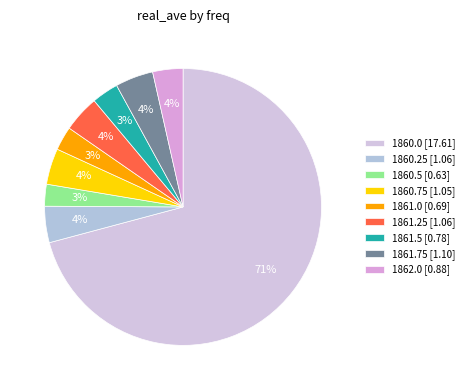

Between 1861.75 and 1861.0, which is larger?

1861.75